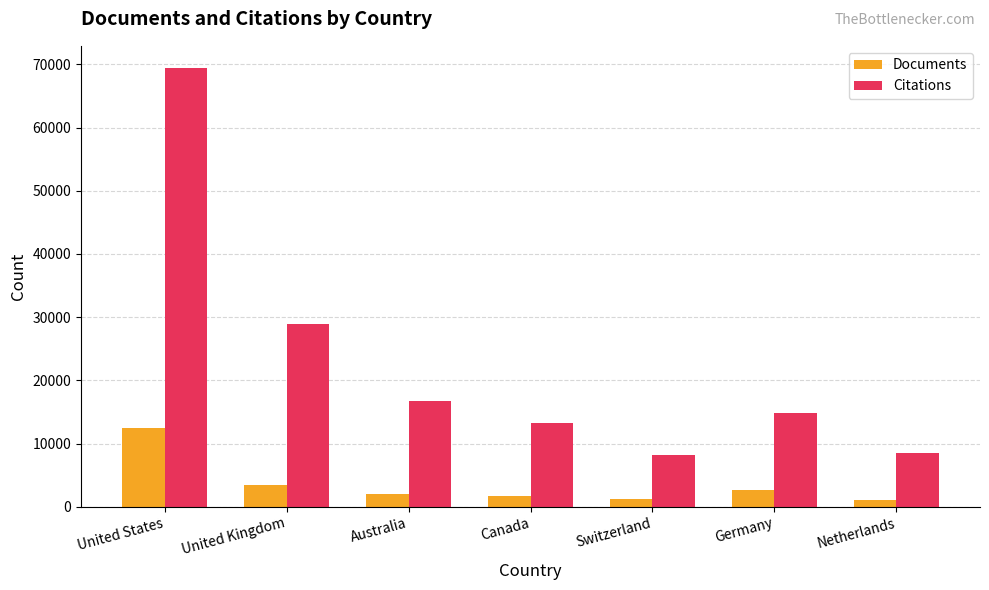

How many distinct data groups are displayed?

2